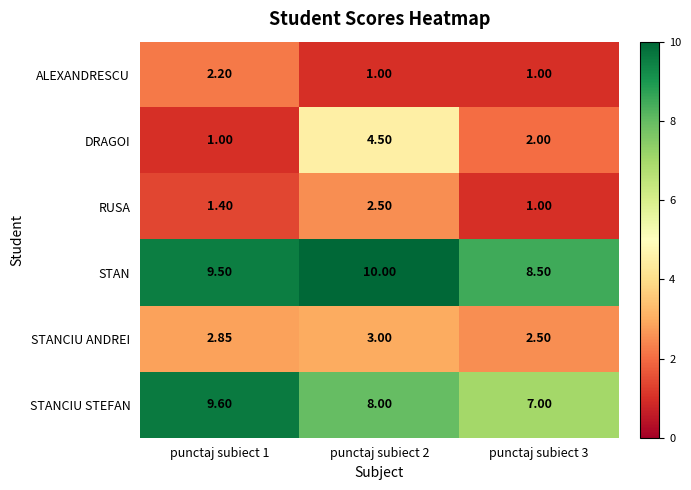

Count the number of categories in the chart.

3